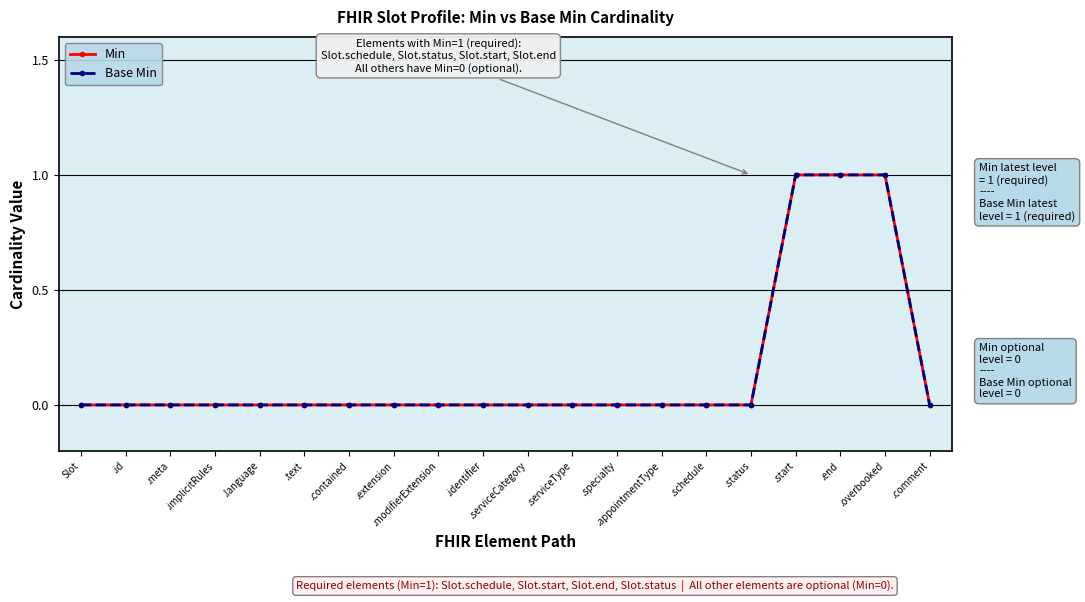

Is this an area chart (filled region under the line)?

No